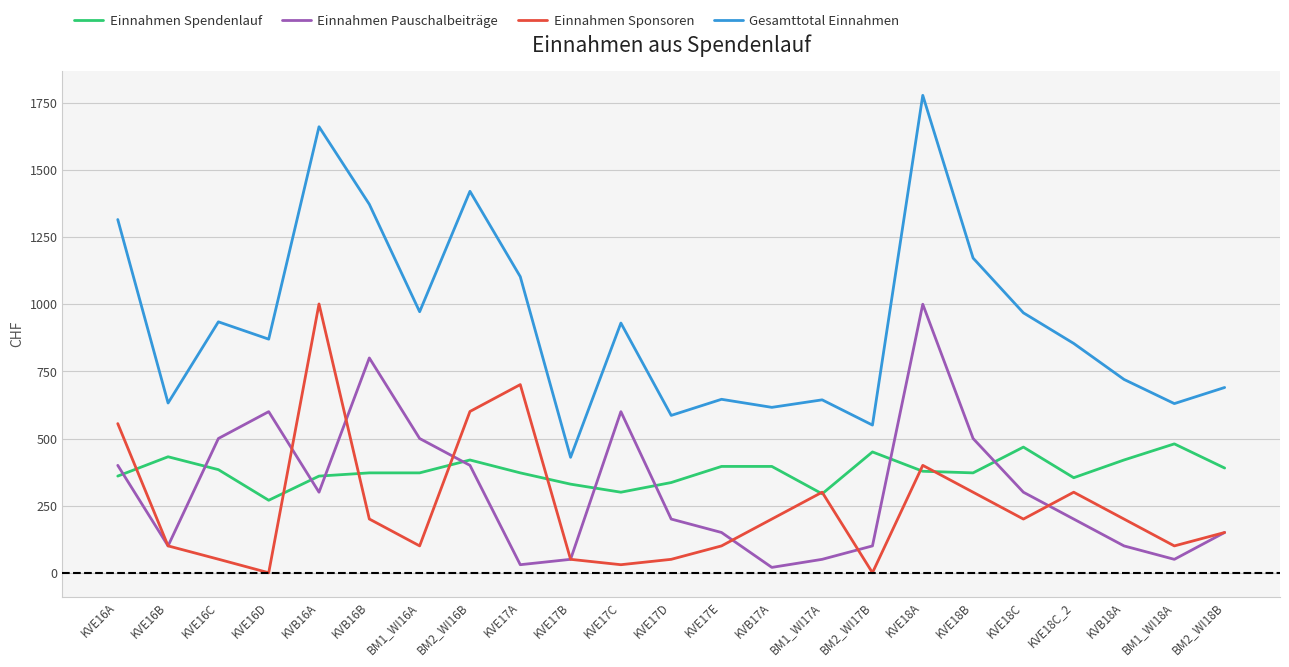

True or false: Einnahmen Sponsoren and Einnahmen Spendenlauf intersect in this chart.

True